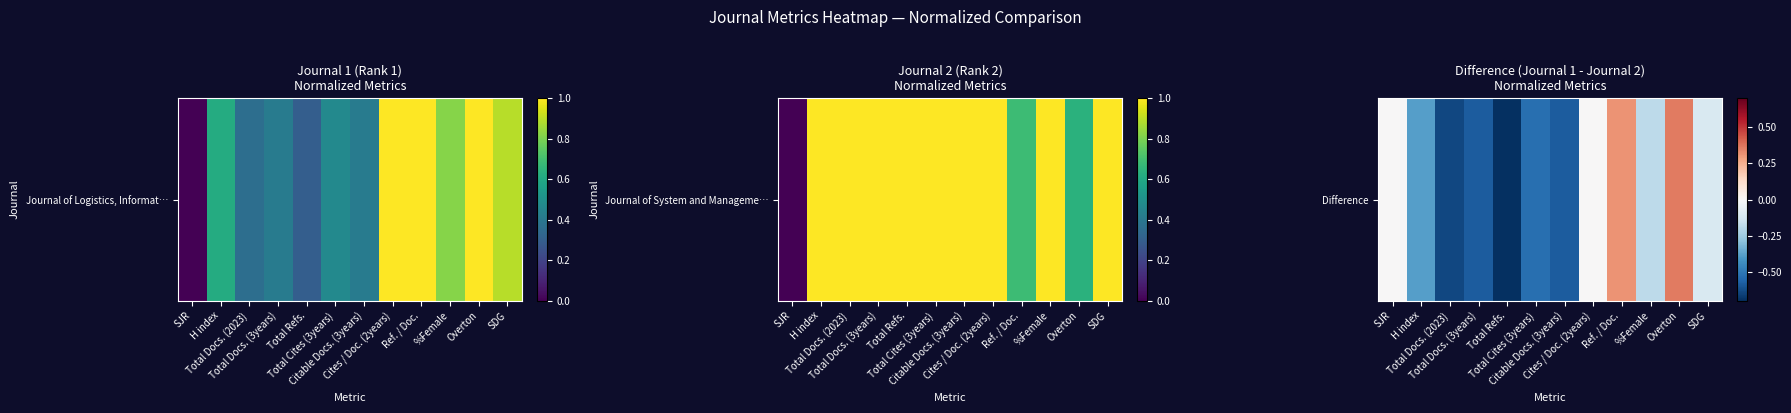

True or false: the data shows 0.2 at Overton.

False